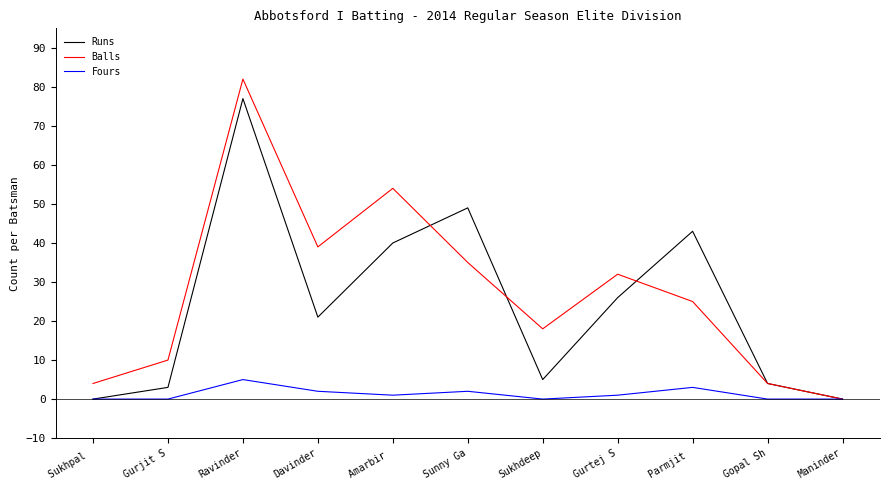

Where is the first local maximum for Balls?

Ravinder